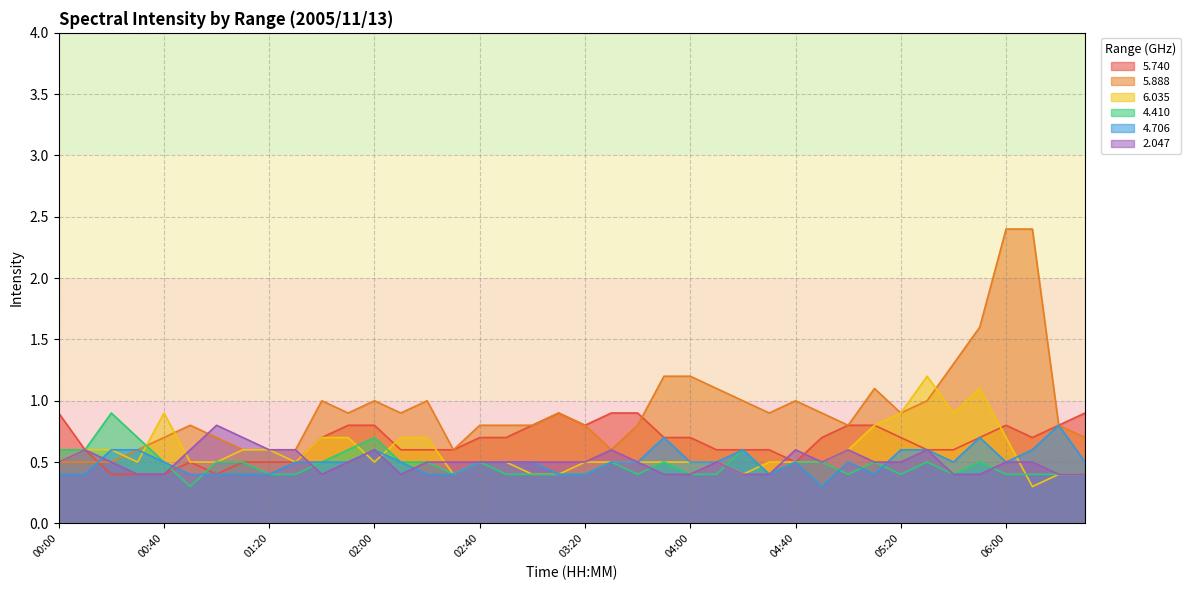

Where is the first local maximum for 2.047?

00:10